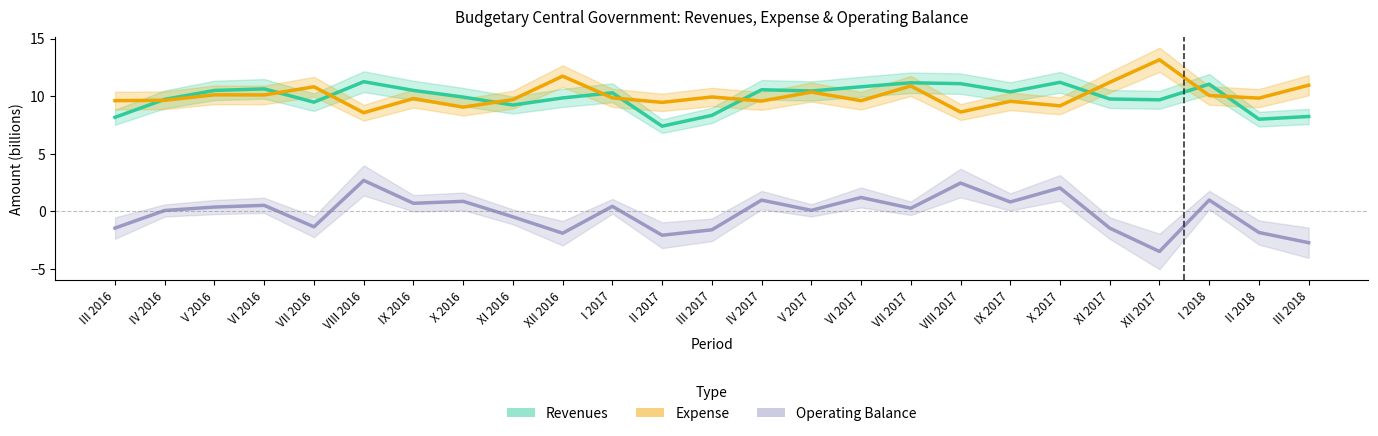

What is the highest value of the Revenues series?

11.3